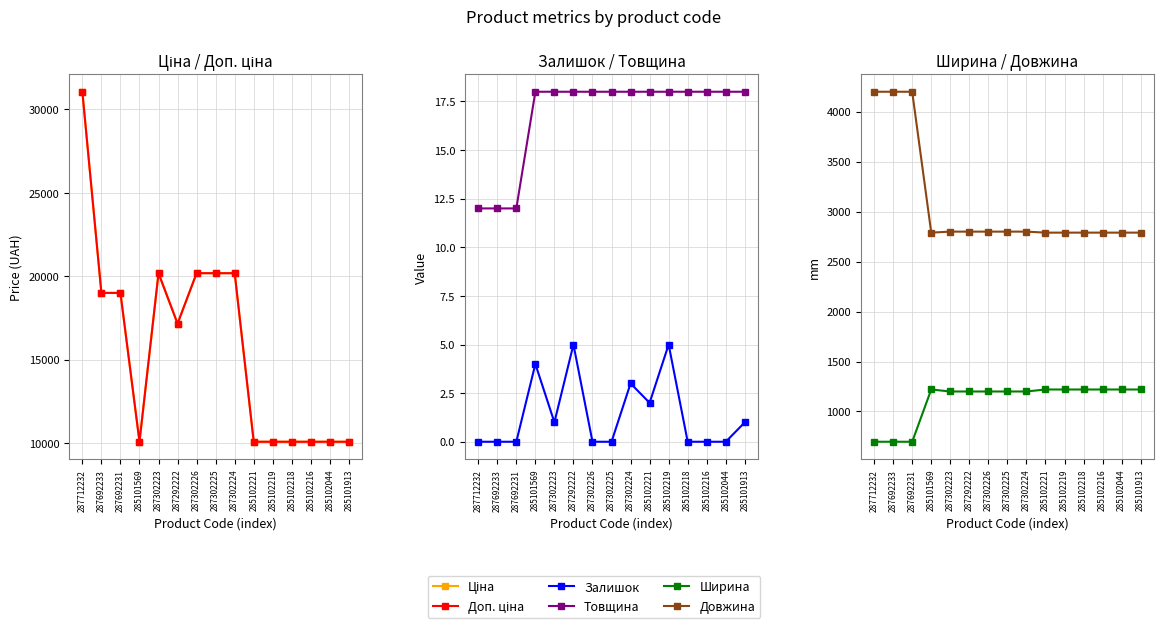

What is the difference between the maximum and minimum values in the Ширина series?

523.0